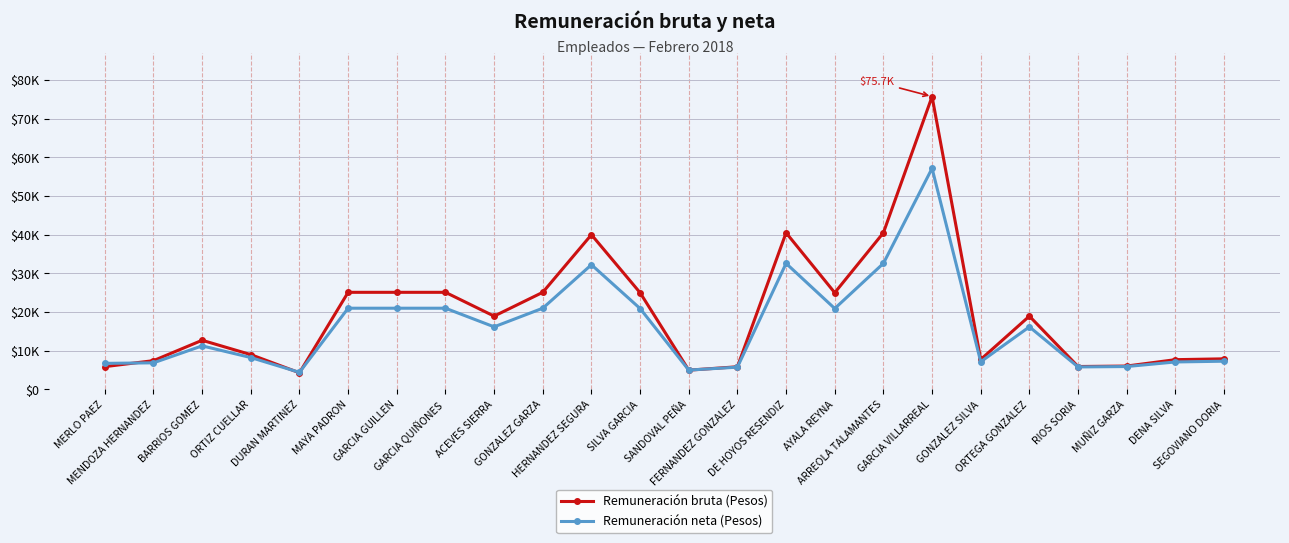

At how many categories does at least one series exceed 15307?

12